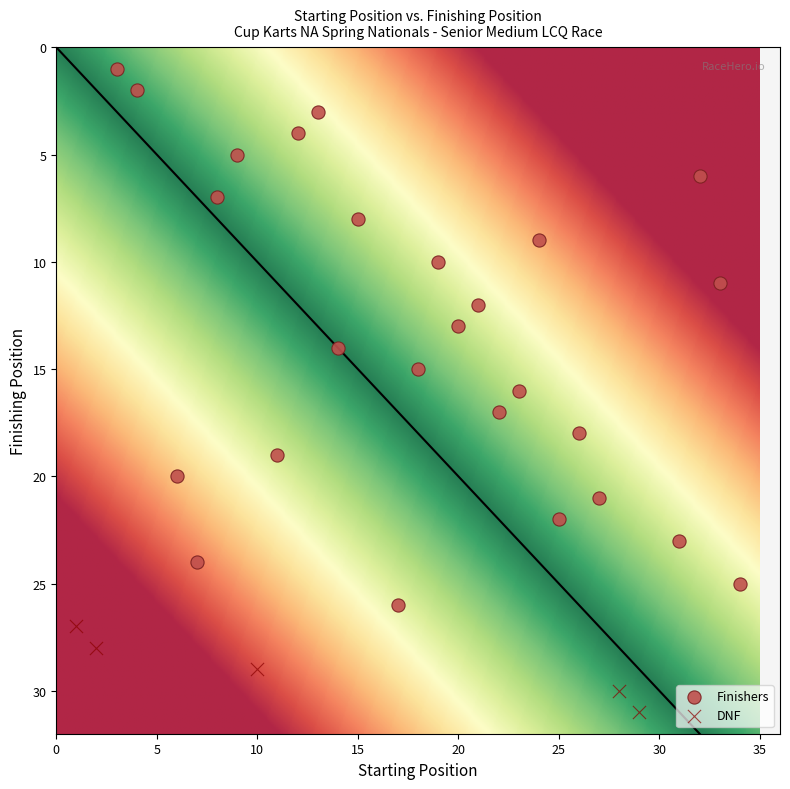

Which series has the widest spread of Y values?

Finishers